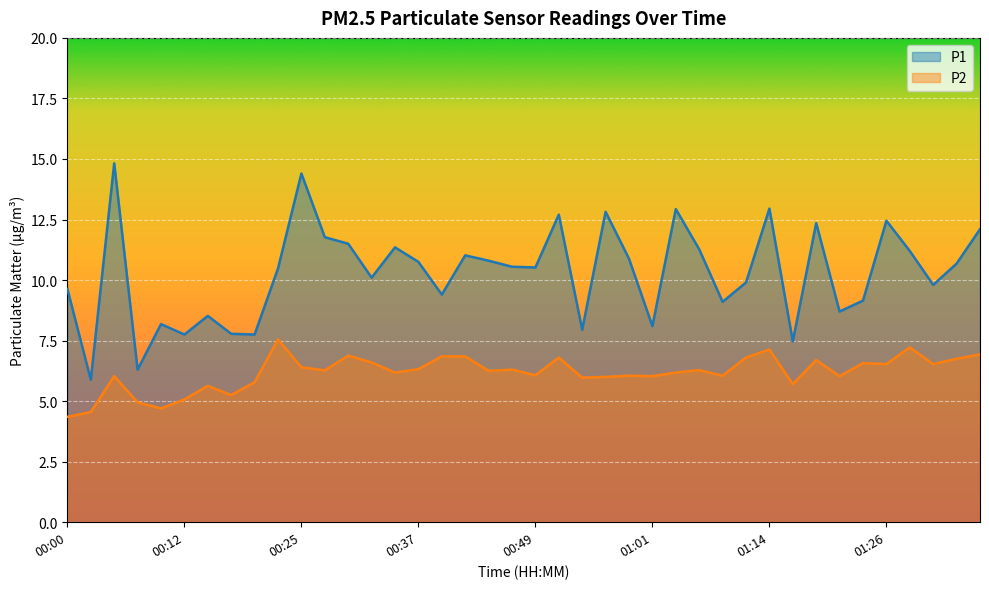

Rank the categories by P2 value from highest to lowest.

00:22, 01:28, 01:14, 01:36, 00:30, 00:39, 00:42, 00:51, 01:11, 01:33, 01:18, 00:32, 01:23, 01:26, 01:31, 00:25, 00:37, 00:47, 01:06, 00:27, 00:44, 00:34, 01:04, 00:49, 00:59, 01:09, 00:05, 01:01, 01:21, 00:56, 00:54, 00:20, 01:16, 00:15, 00:17, 00:12, 00:07, 00:10, 00:02, 00:00